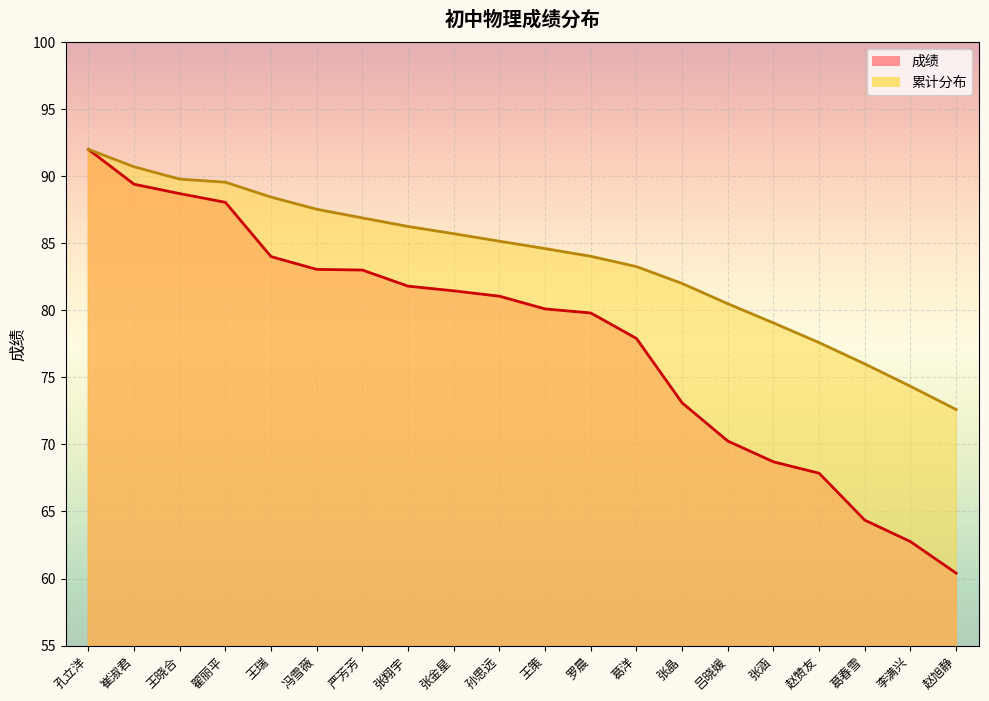

Reading left to right, what are all the values shown in this chart?

成绩: 92.0	89.4	88.7	88.0	84.0	83.0	83.0	81.8	81.5	81.0	80.1	79.8	77.9	73.1	70.2	68.7	67.8	64.3	62.8	60.4
累计分布: 92.0	90.7	89.8	89.5	88.4	87.5	86.9	86.2	85.7	85.2	84.6	84.0	83.3	82.0	80.5	79.1	77.6	76.0	74.3	72.6